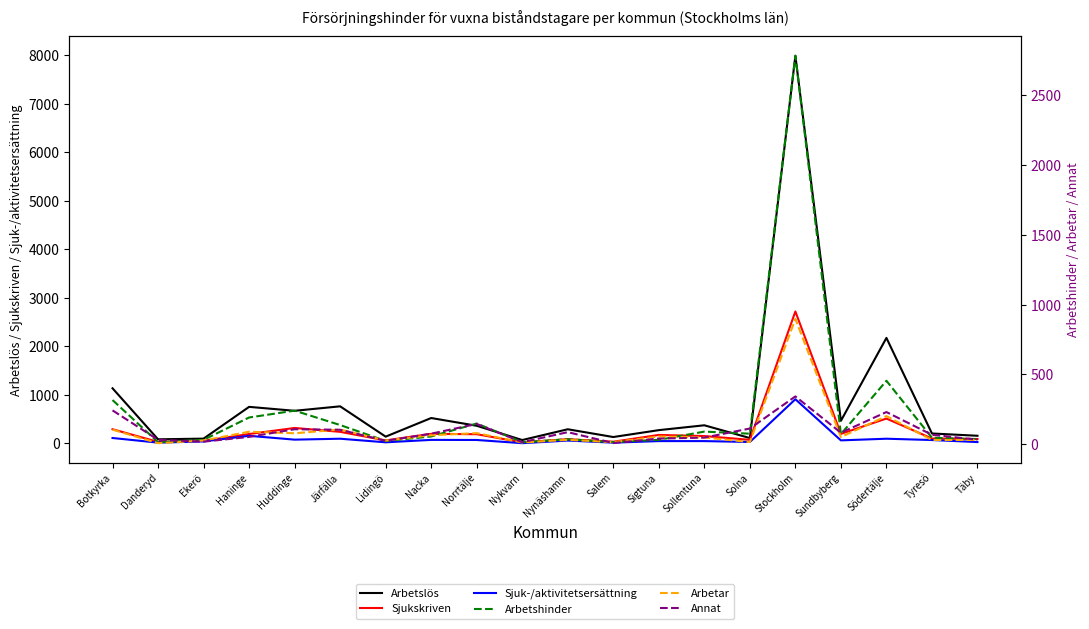

What is the sum of the Annat values at Sollentuna and Nynäshamn?

135